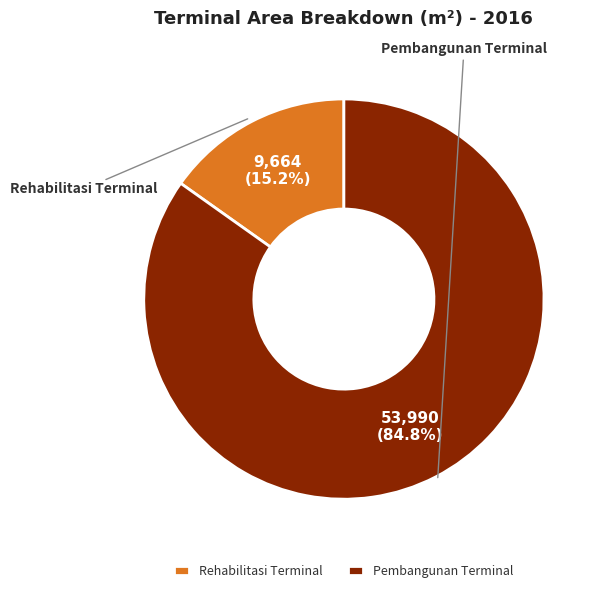

What percentage is the Pembangunan Terminal slice, to the nearest percent?

85%